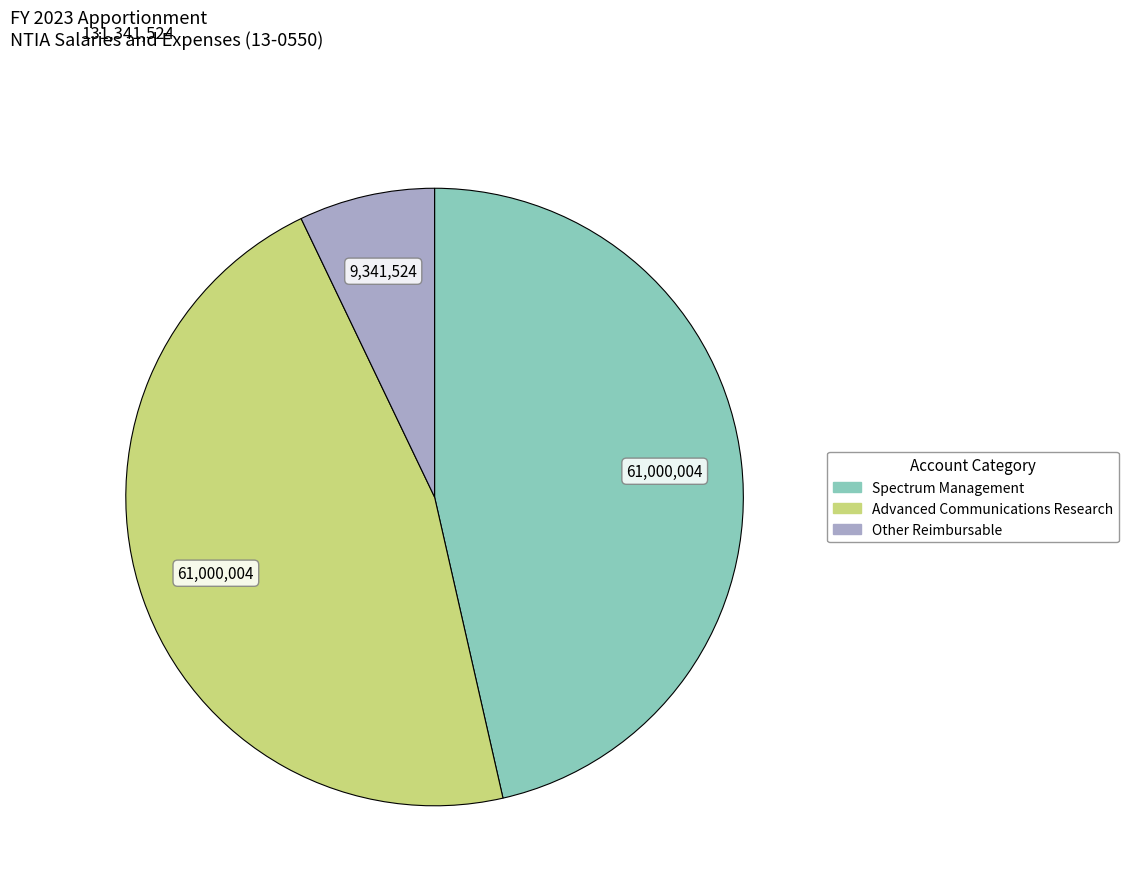

Which has a higher value, Advanced Communications Research or Other Reimbursable?

Advanced Communications Research